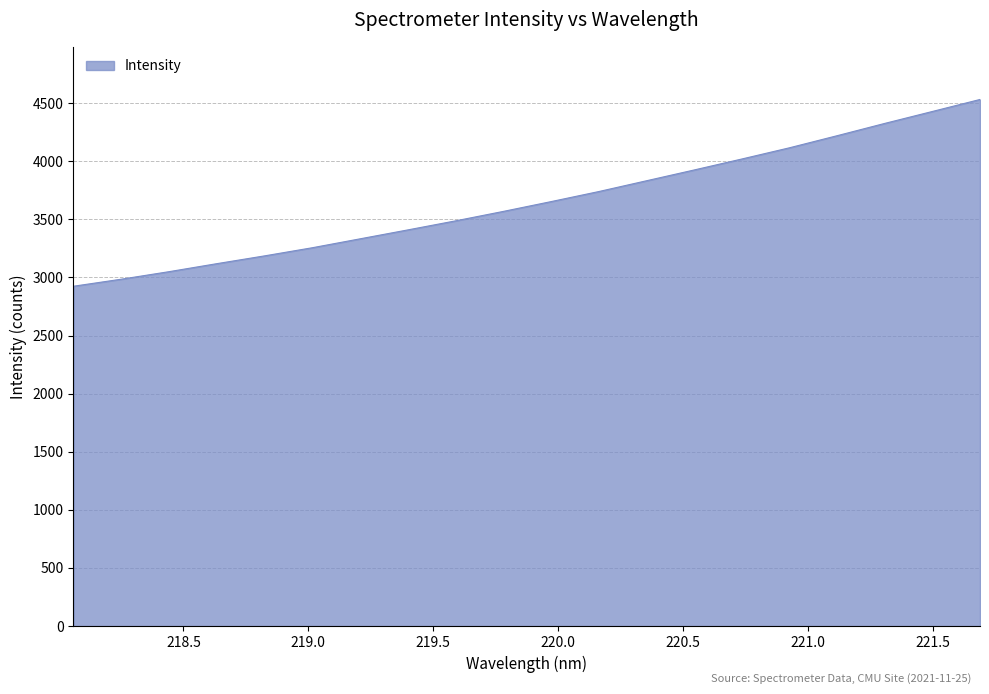

Count the number of values greater than 3652.

10